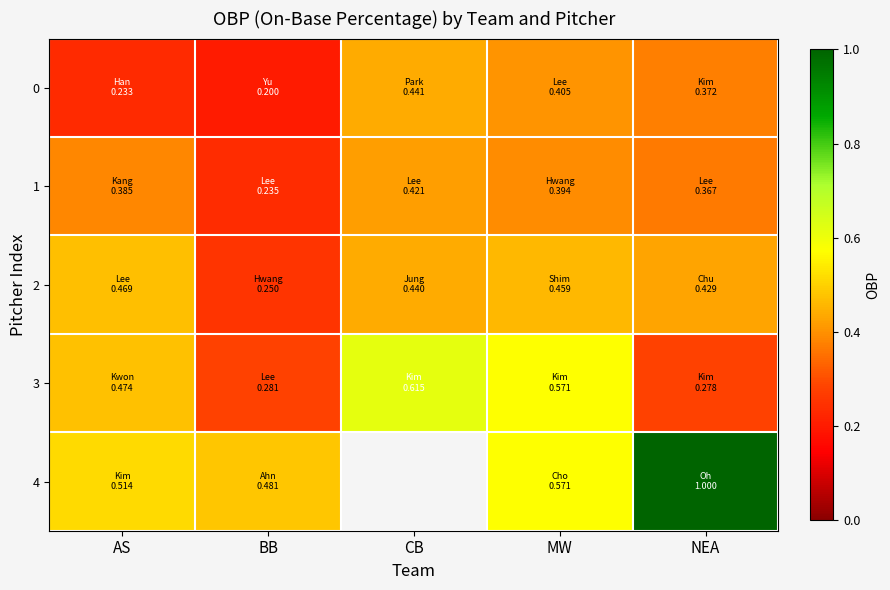

At which label is 4 closest to 0?

BB